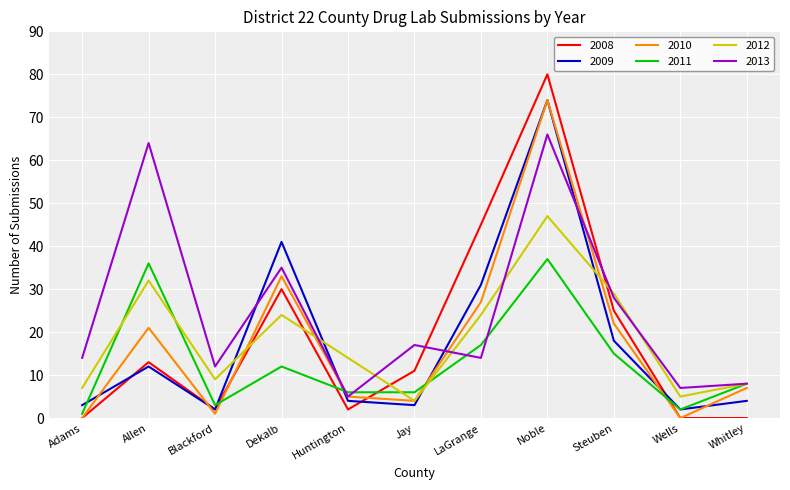

In 2010, how many points are higher than both neighbors (excluding endpoints)?

3